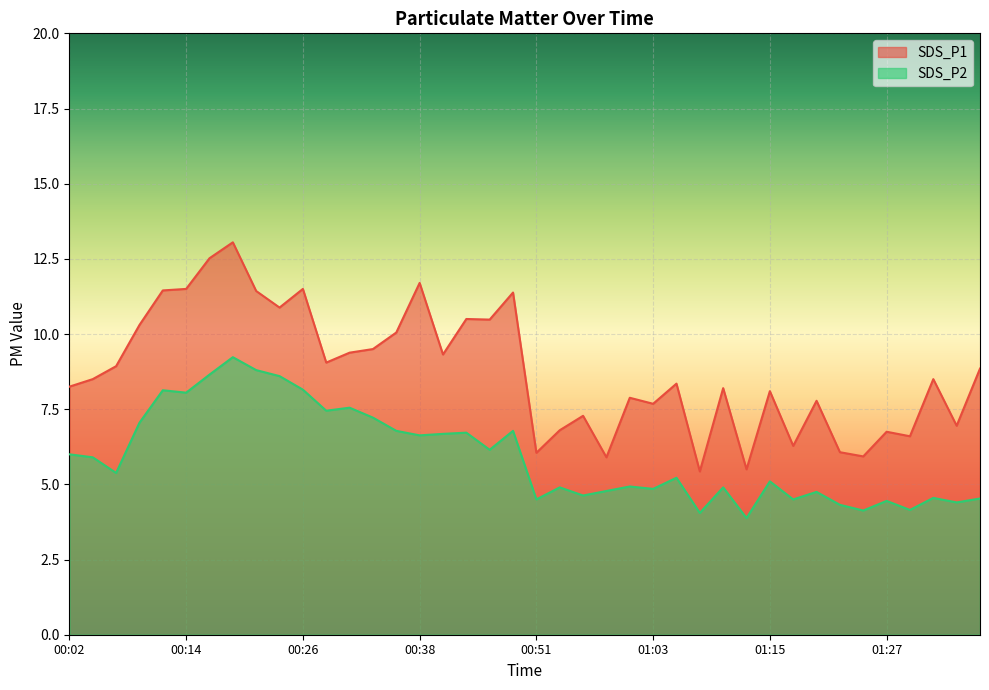

List the labels in order of SDS_P1 value, largest first.

00:18, 00:16, 00:38, 00:14, 00:26, 00:11, 00:21, 00:48, 00:23, 00:43, 00:46, 00:09, 00:35, 00:33, 00:31, 00:40, 00:28, 00:06, 01:37, 00:04, 01:32, 01:05, 00:02, 01:10, 01:15, 01:00, 01:20, 01:03, 00:56, 01:34, 00:53, 01:27, 01:29, 01:17, 01:22, 00:51, 01:25, 00:58, 01:12, 01:08